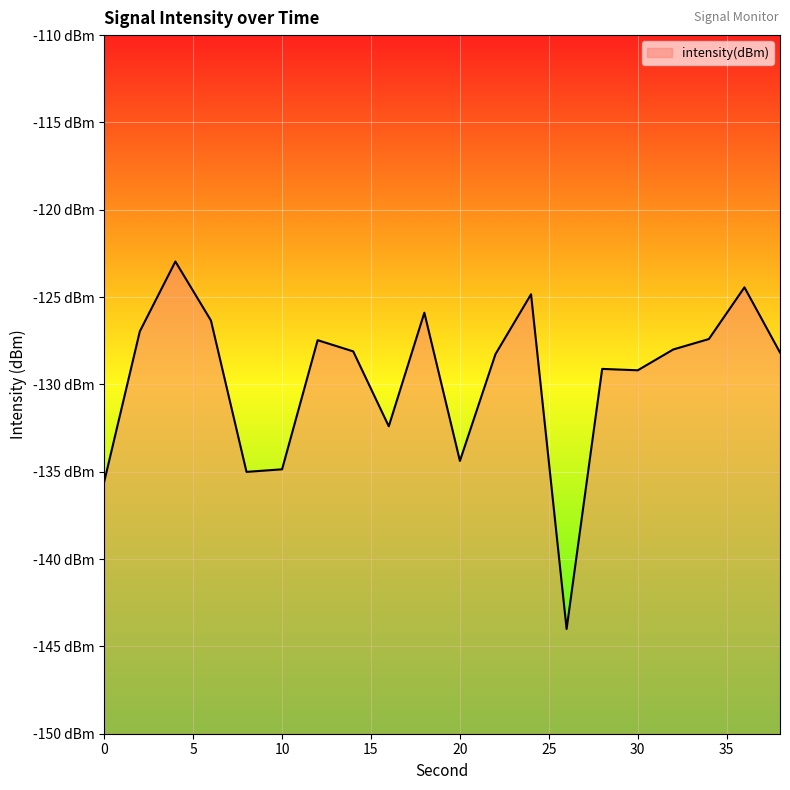

What is the difference between the maximum and minimum values?

21.0